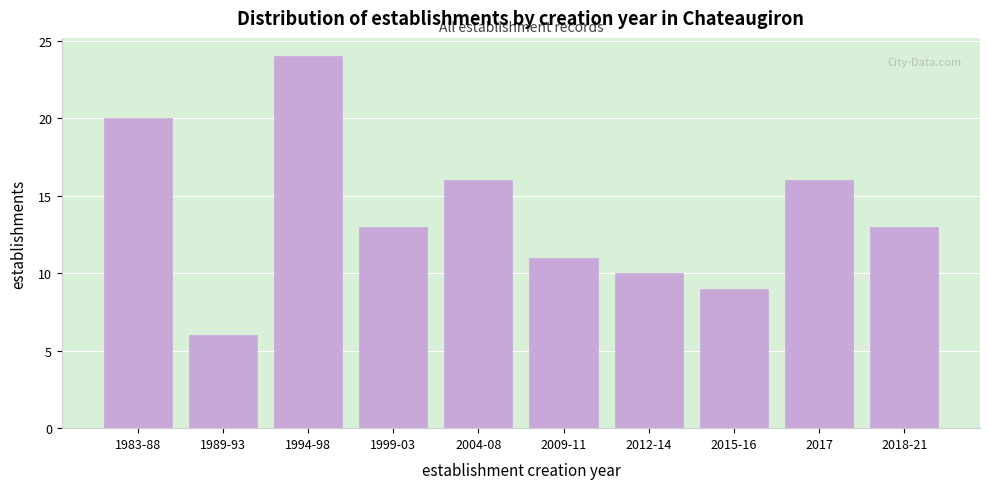

Reading right to left, extract all data points from this chart.

13	16	9	10	11	16	13	24	6	20